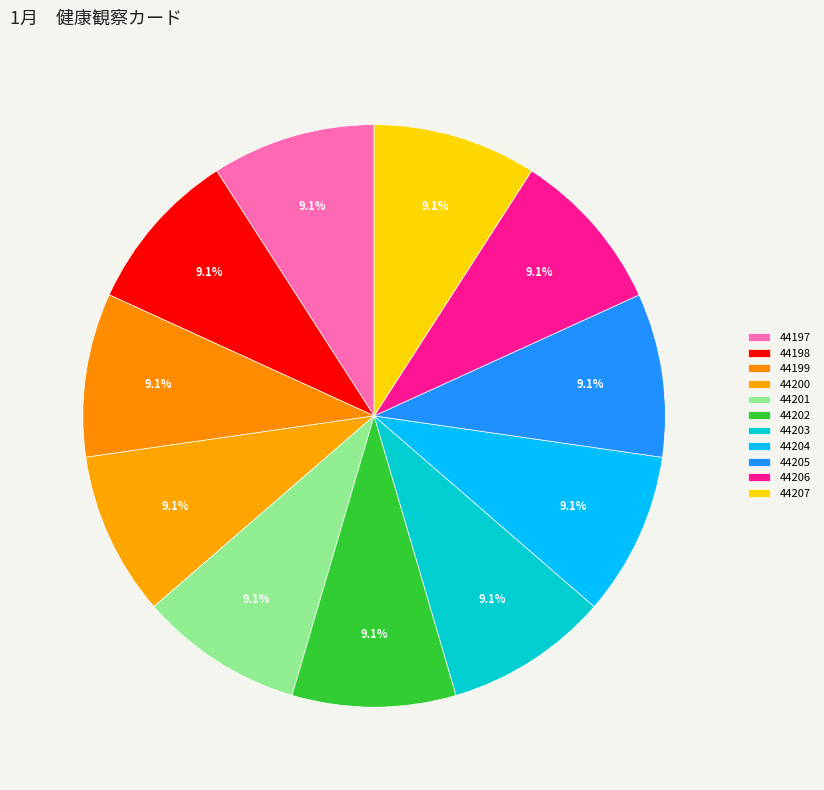

Approximately how many times larger is the value at 44206 compared to 44198?

1.0